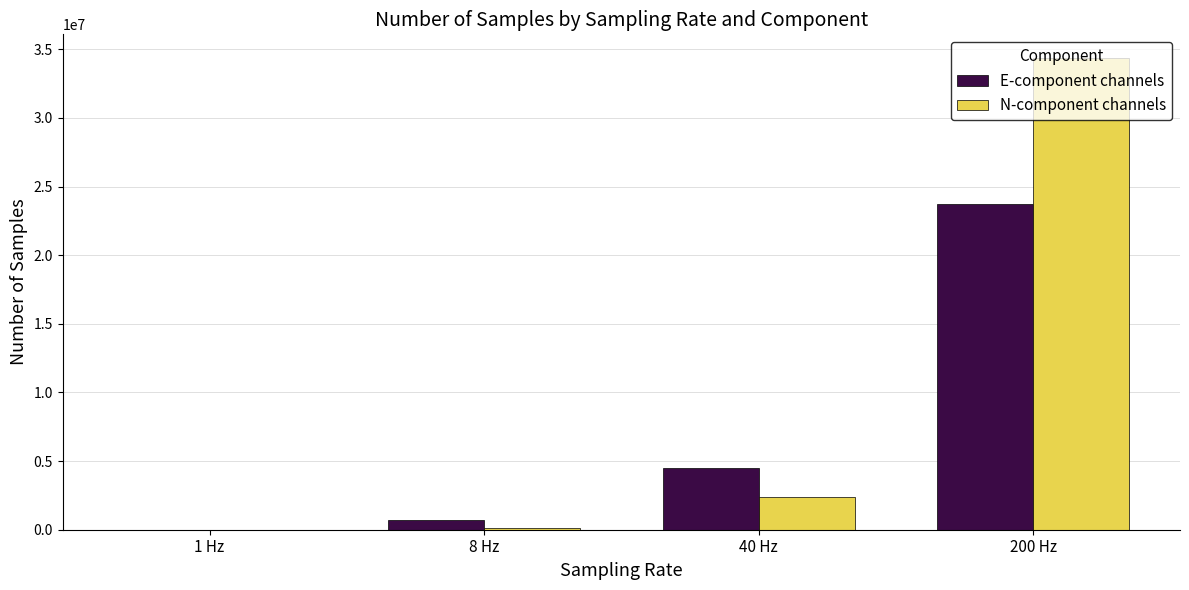

What is the difference between the E-component channels values at 200 Hz and 40 Hz?

19228101